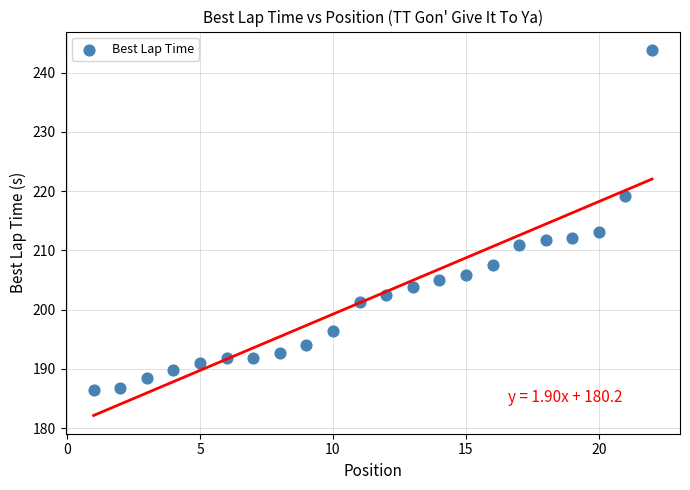

What Y value in the scatter plot is closest to 215?

213.1